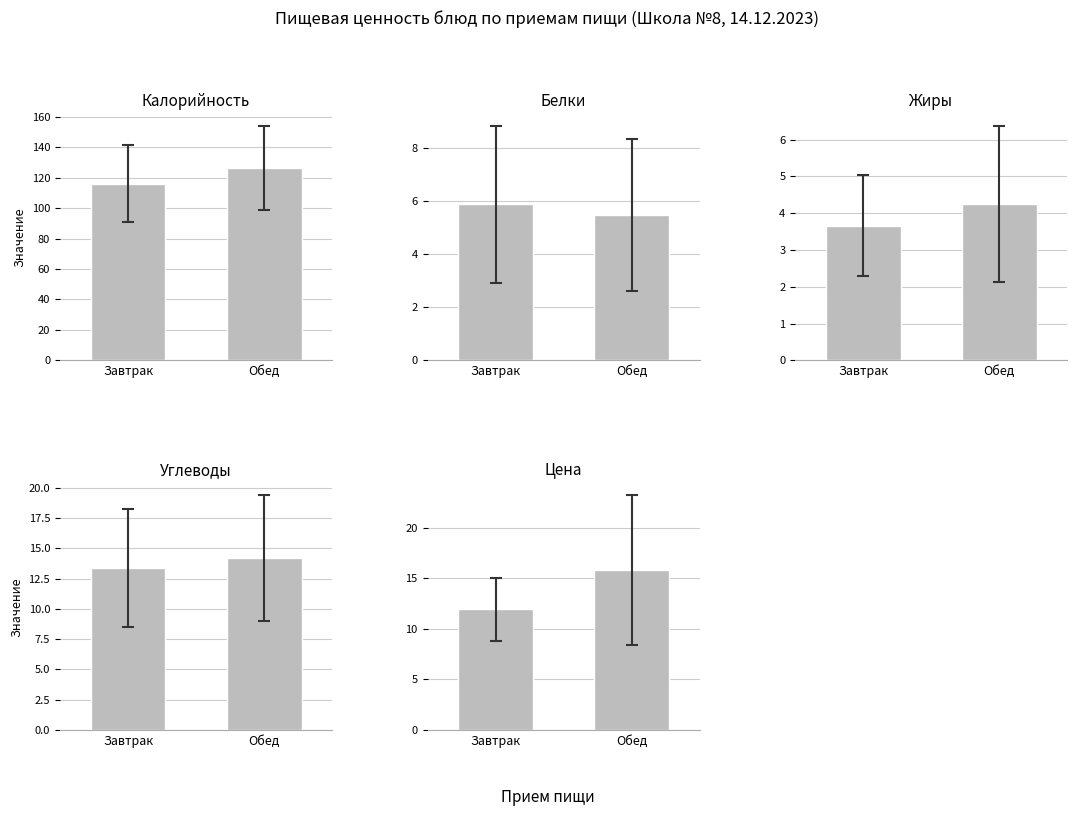

Which category has the lowest value in the Цена series?

Завтрак